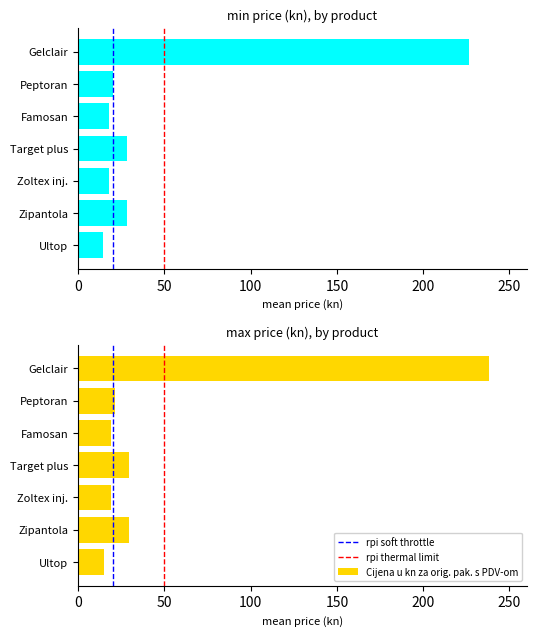

Which series changed the most between Zoltex inj. and Ultop?

Cijena u kn za orig. pak. s PDV-om